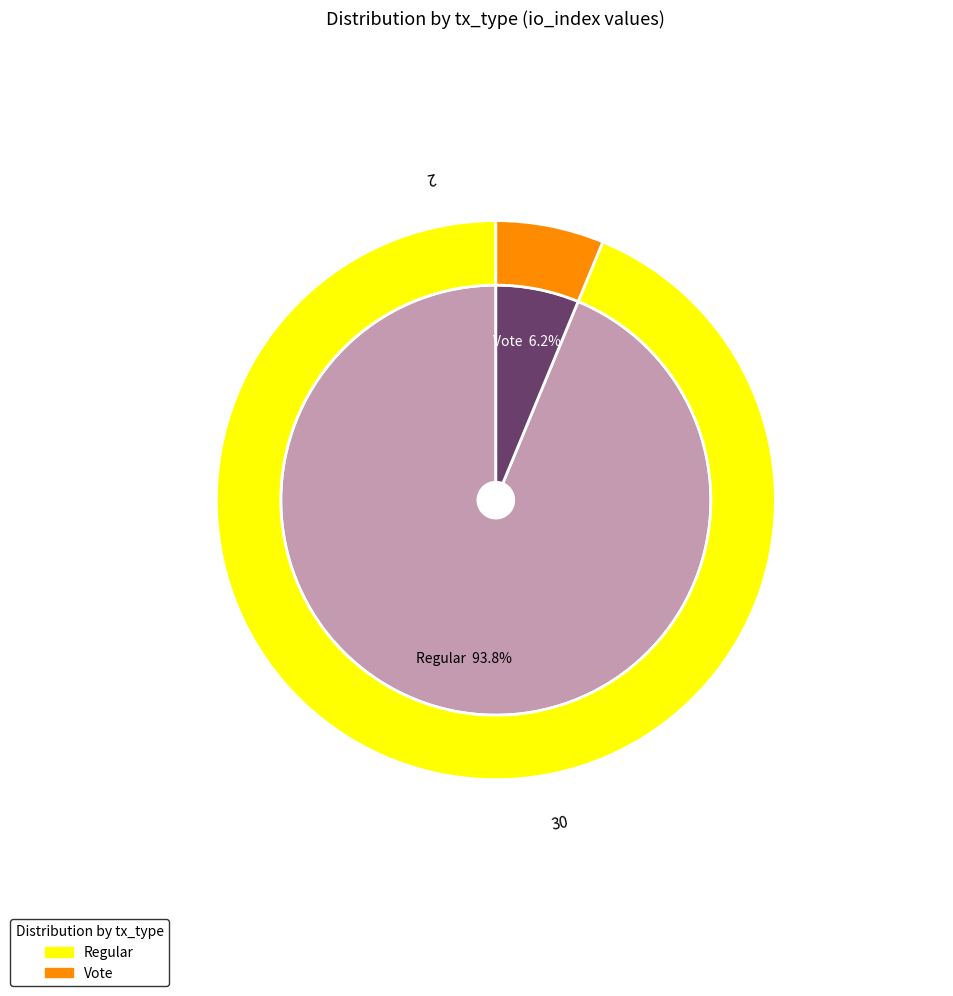

To the nearest percent, what is the average slice percentage?

50%